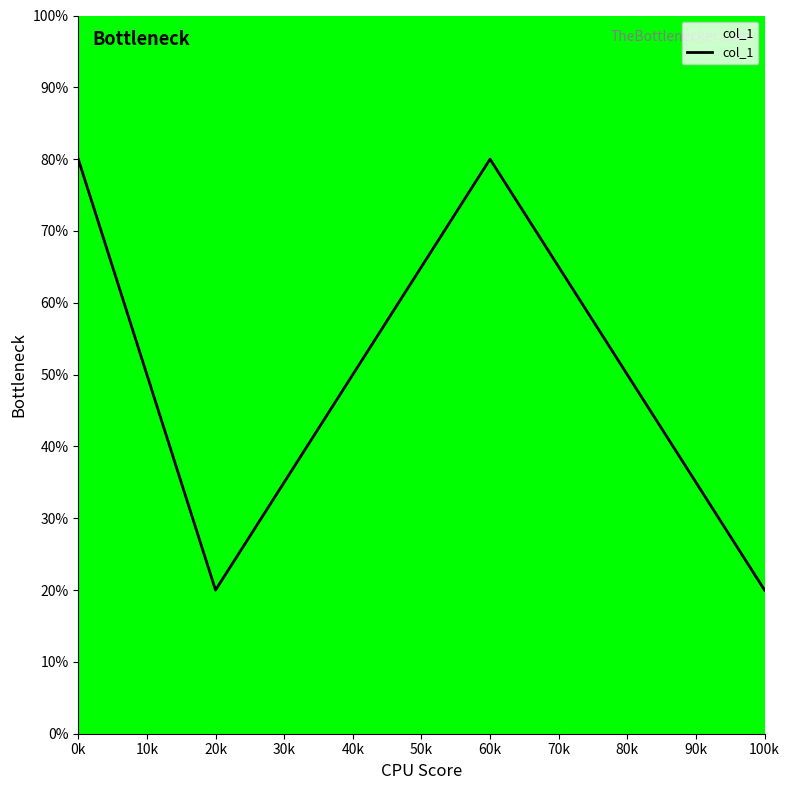

What is the average value?

50